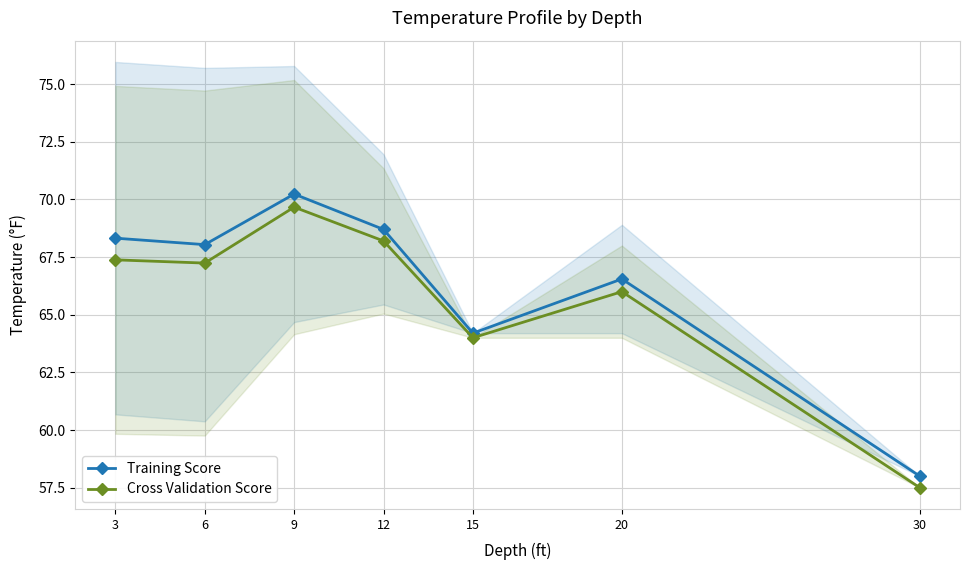

The value of Cross Validation Score at 3 is 67.4. True or false?

True